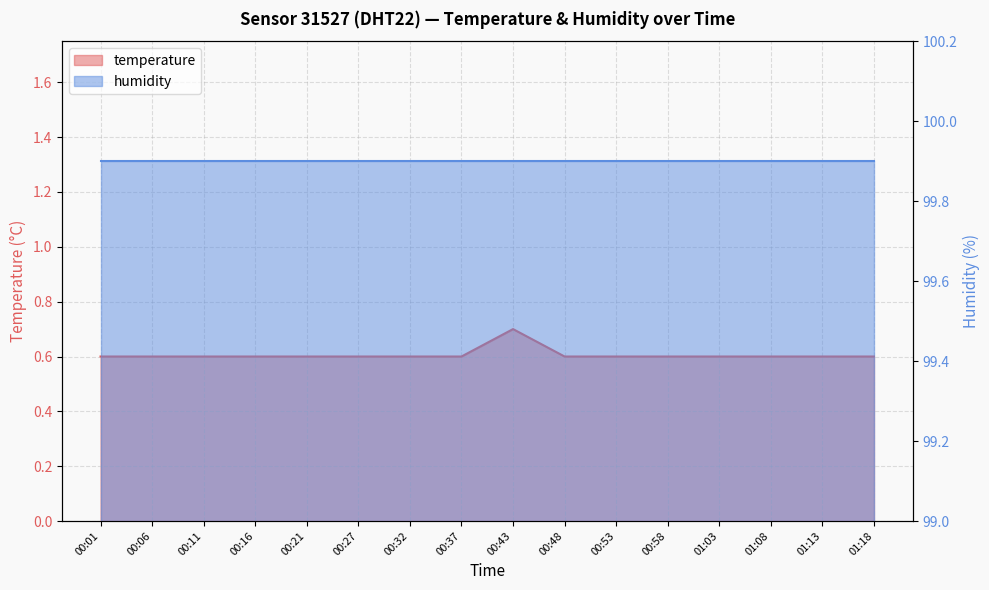

List the labels in order of value, largest first.

00:43, 00:01, 00:06, 00:11, 00:16, 00:21, 00:27, 00:32, 00:37, 00:48, 00:53, 00:58, 01:03, 01:08, 01:13, 01:18